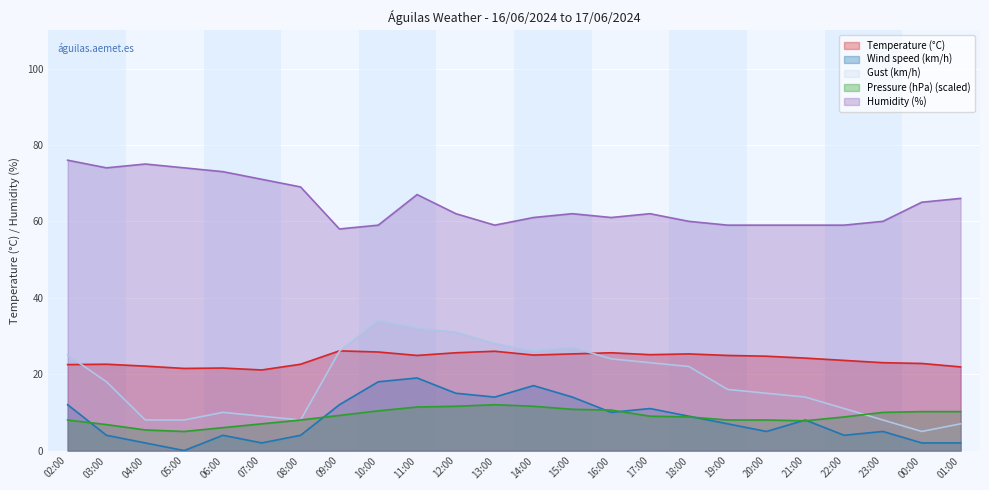

How many lines are shown in the chart?

5